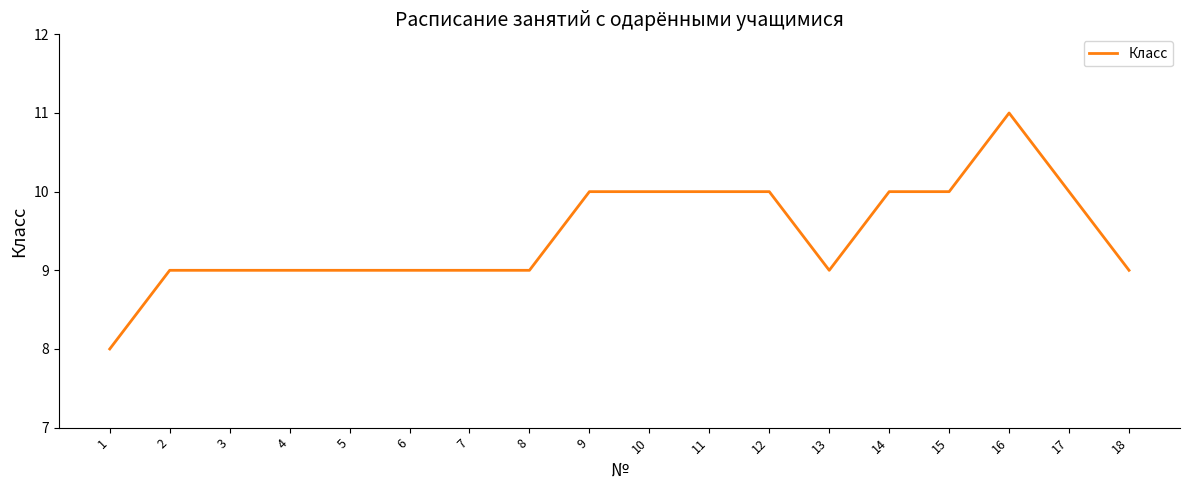

At which category does the chart reach its minimum across all series?

1